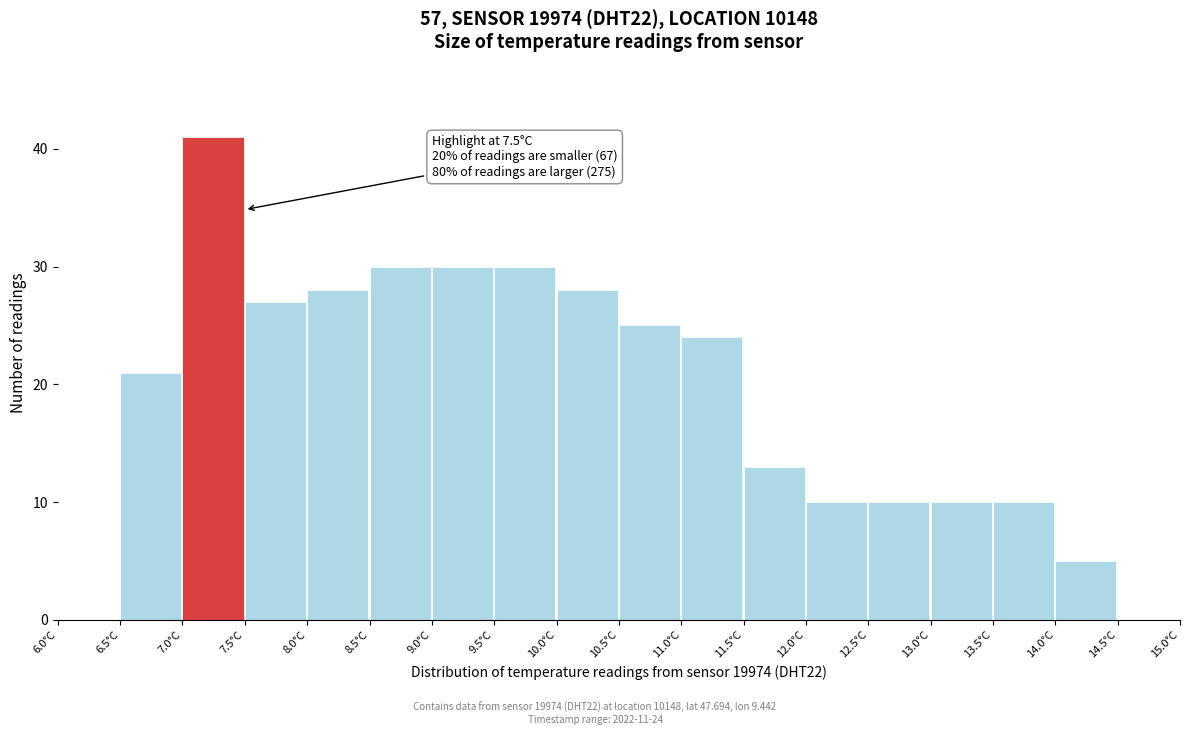

Which range on the x-axis has the tallest bar?

7.0 to 7.5